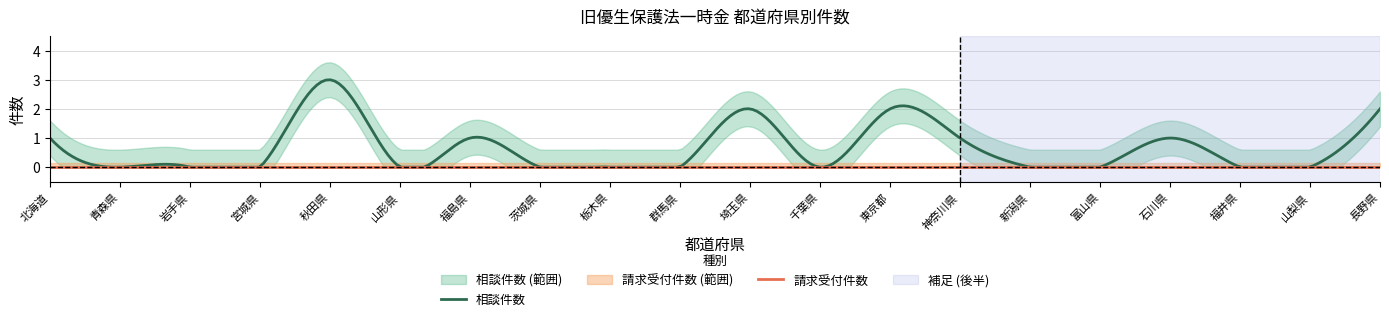

Between 茨城県 and 千葉県, which series saw the biggest shift?

請求受付件数